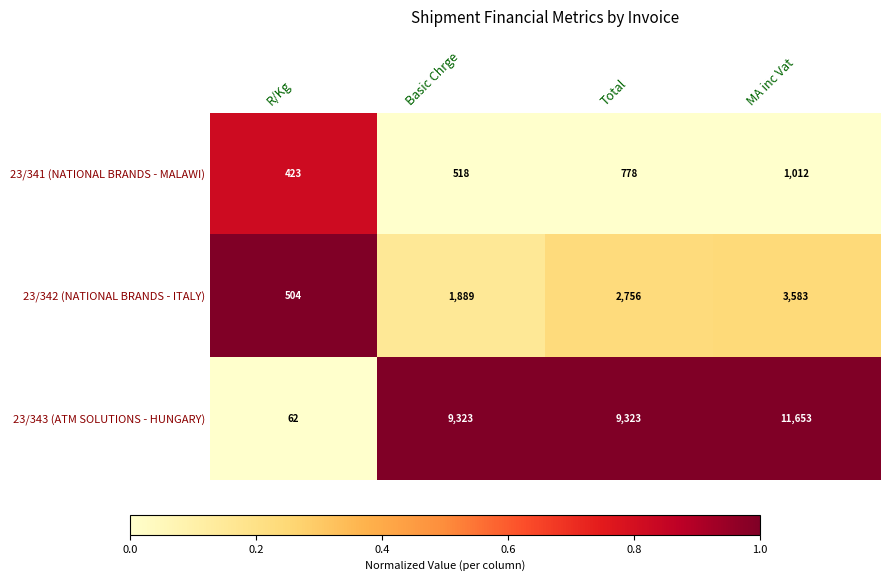

How many 23/342 (NATIONAL BRANDS - ITALY) values are between 1889 and 3583?

3